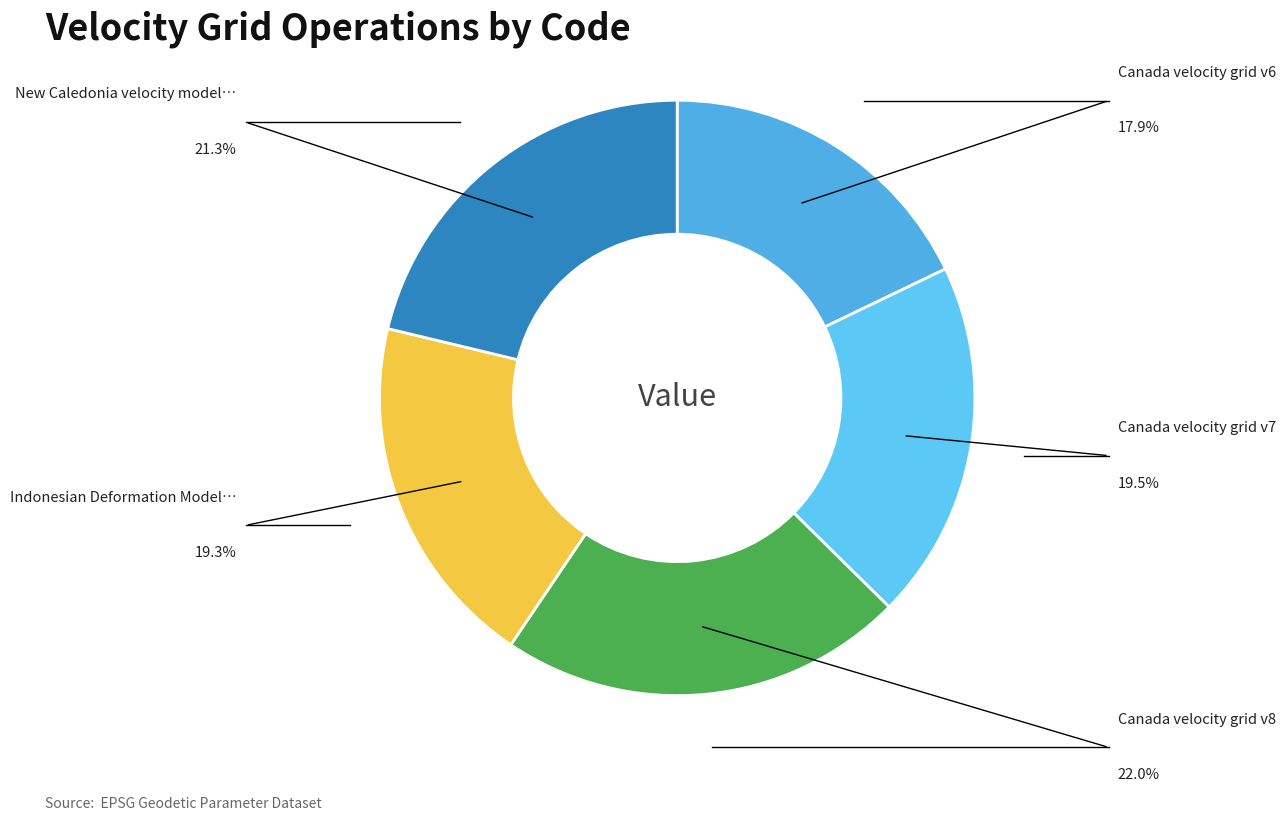

How many slices are in this pie chart?

5